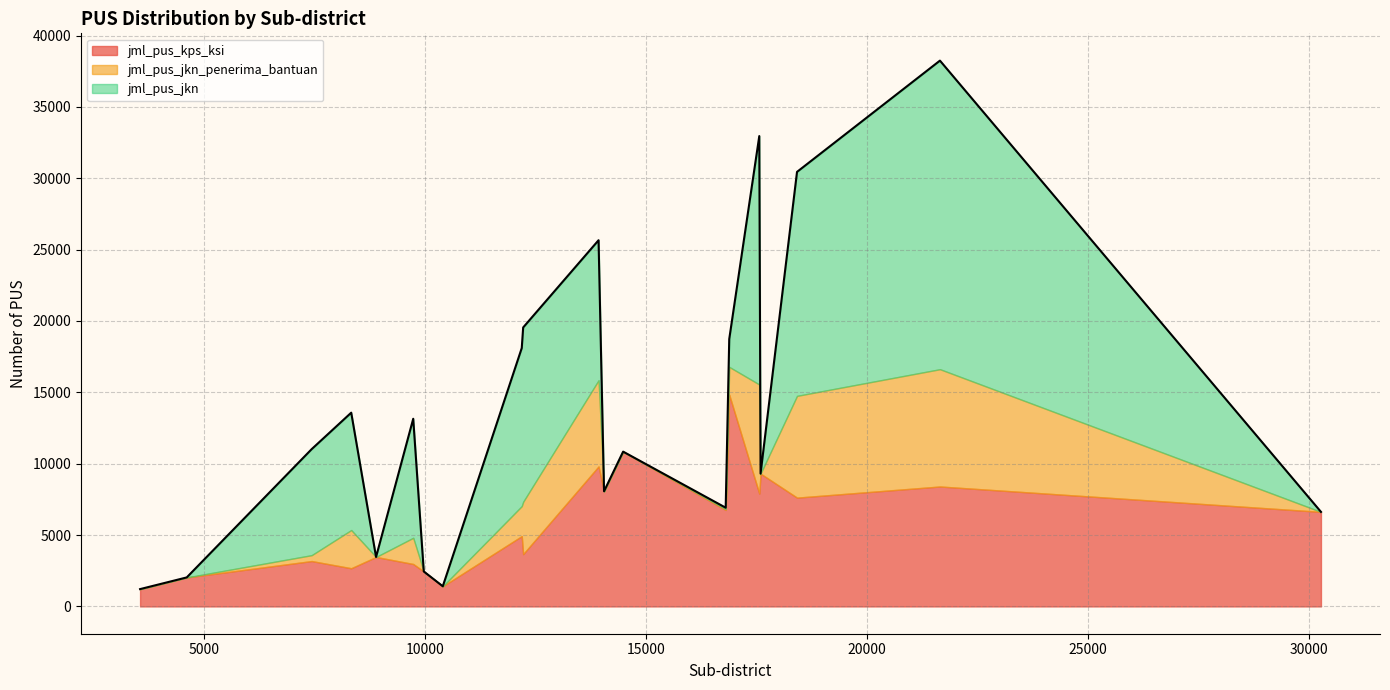

True or false: jml_pus_kps_ksi has a value of 4985 at Cibeunying Kaler.

False